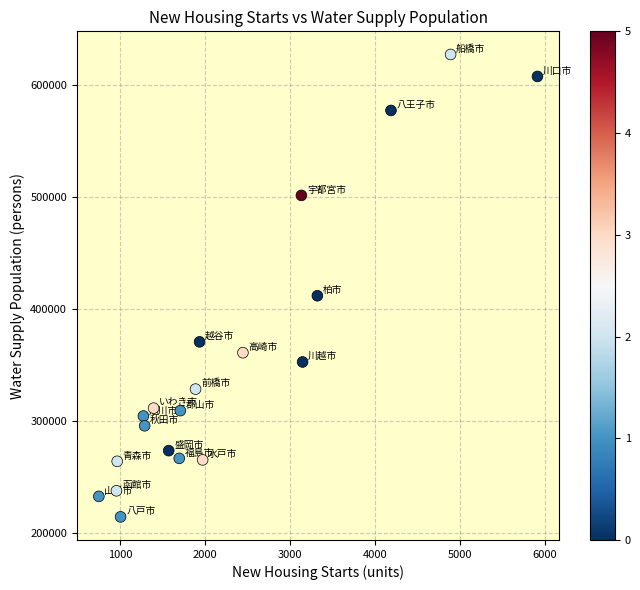

What is the range of Y values (max minus min)?

412149